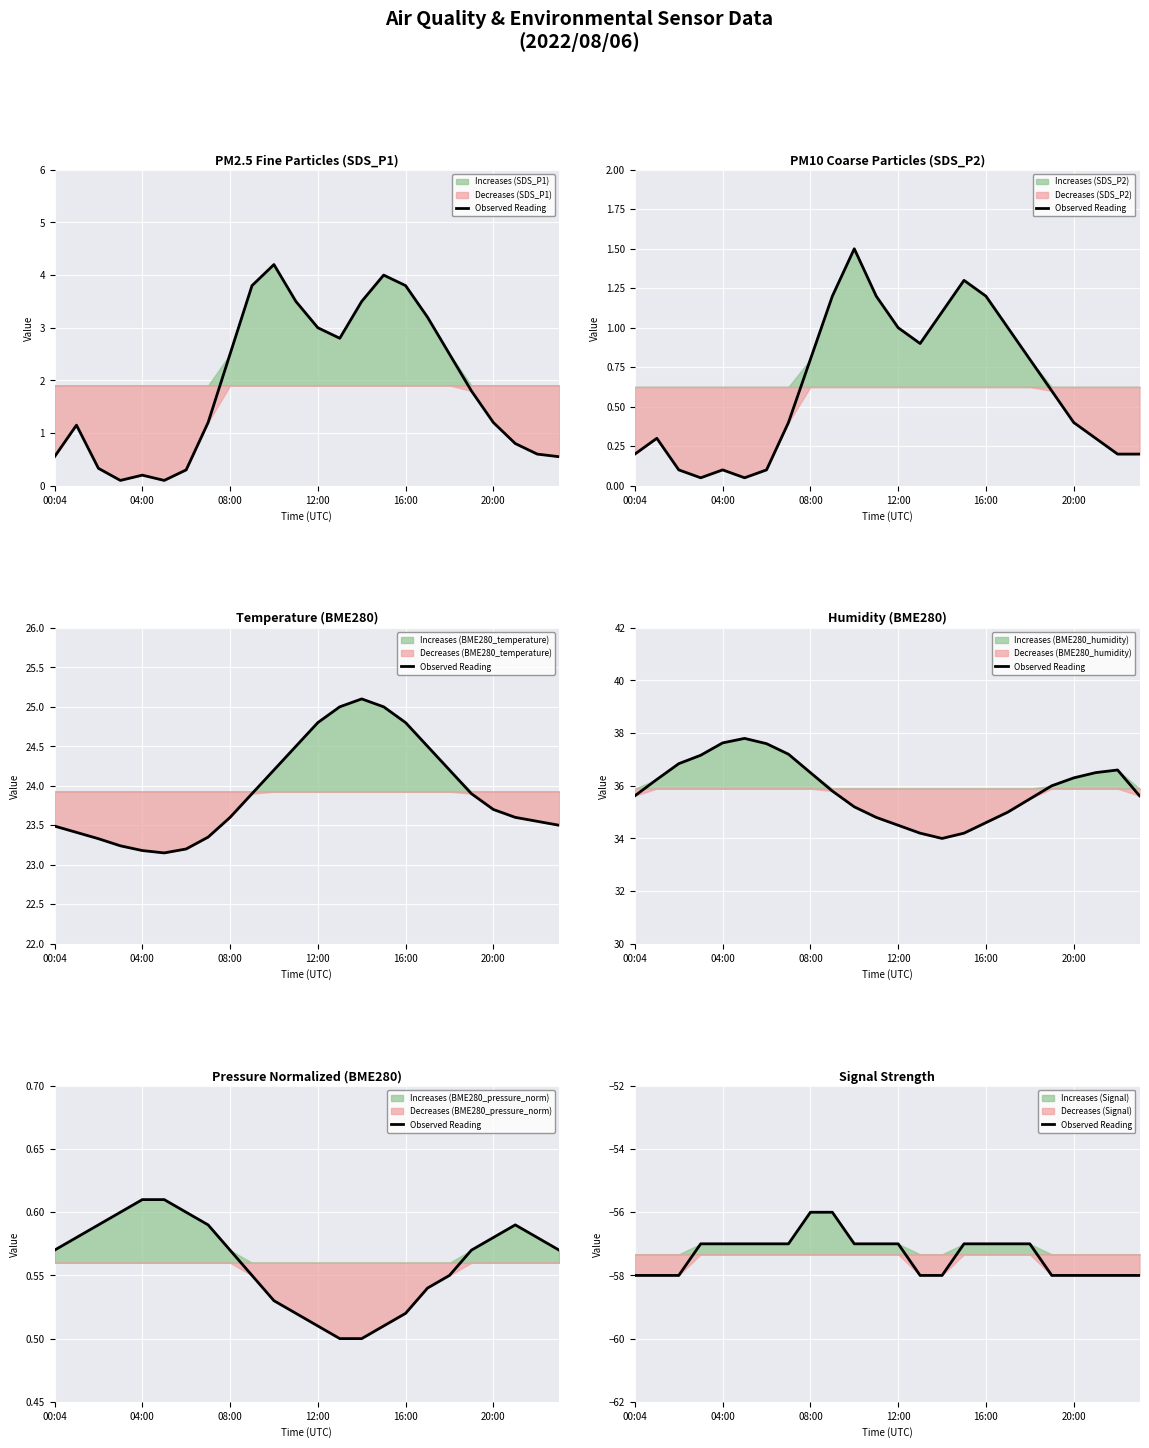

What is the minimum value shown in the chart?

-58